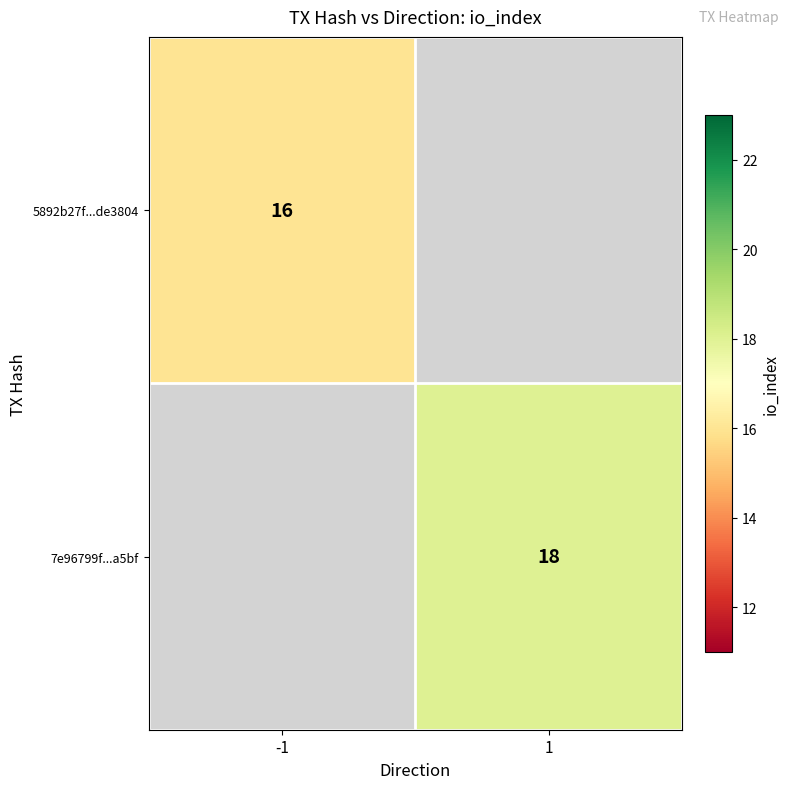

True or false: 5892b27f...de3804 has a value of 16 at -1.

True